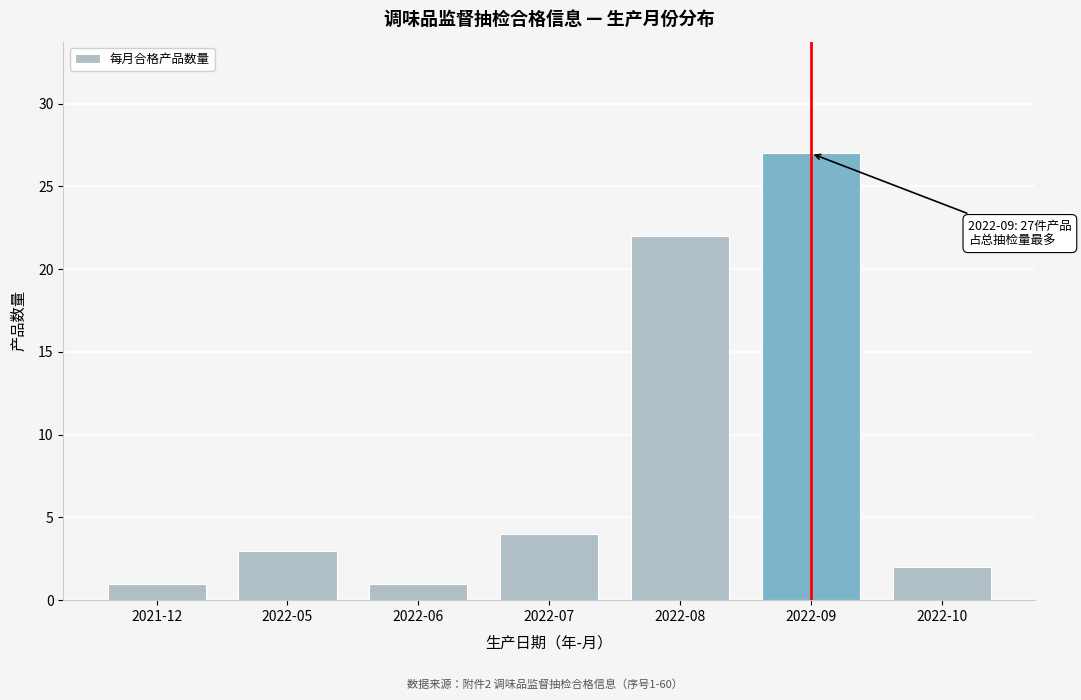

Reading left to right, list all the values displayed in this chart.

1	3	1	4	22	27	2